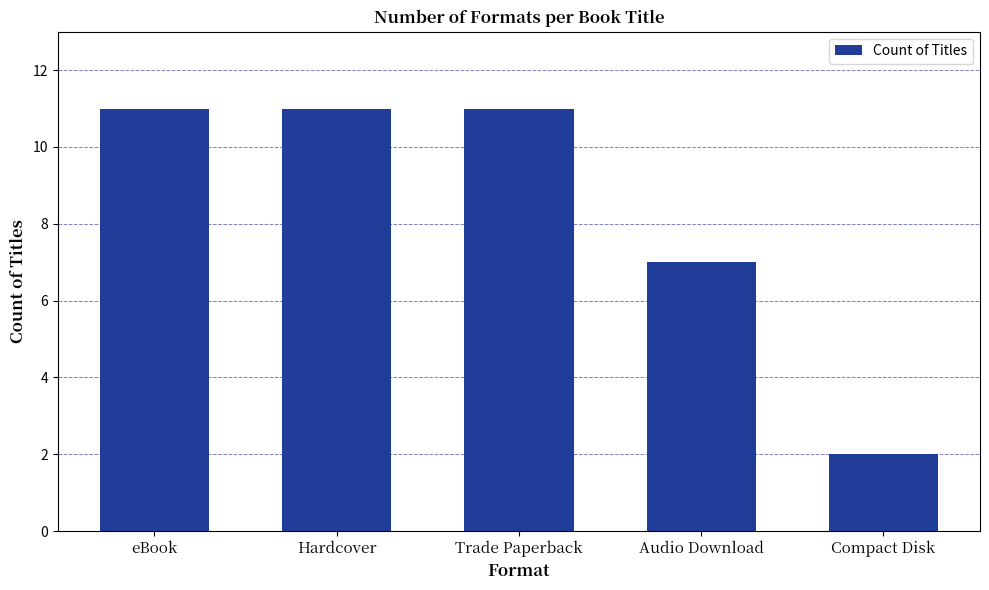

Between Trade Paperback and Compact Disk, which is larger?

Trade Paperback